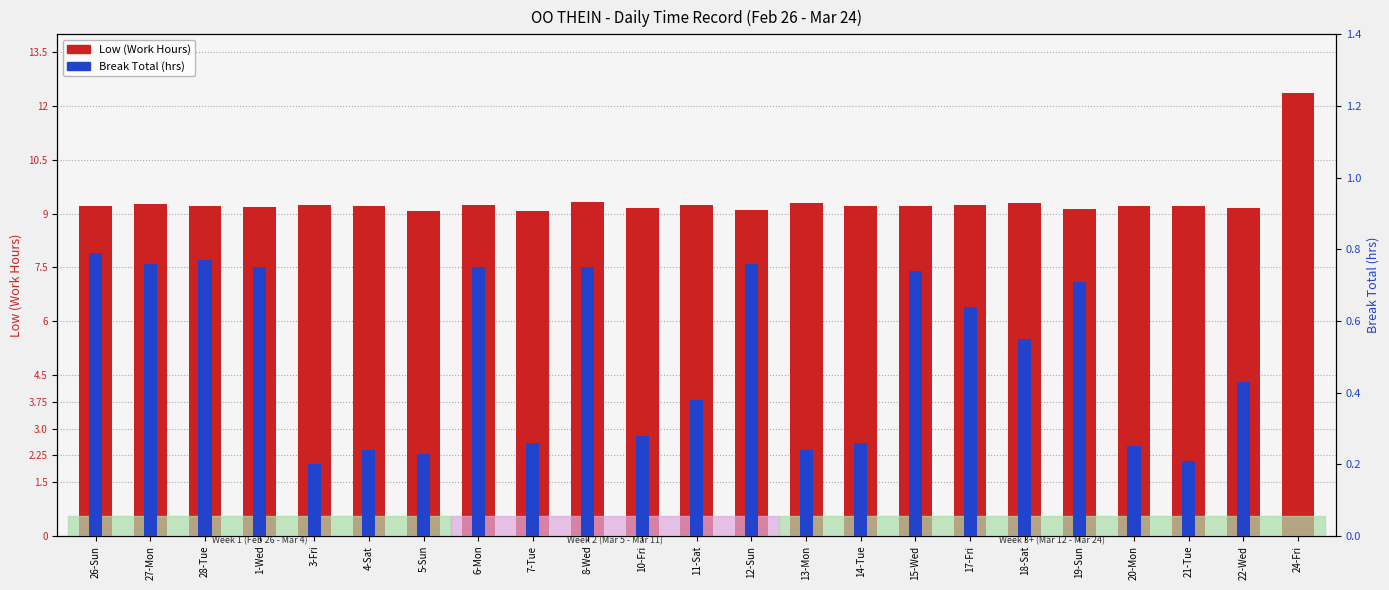

How many groups of bars are there?

23